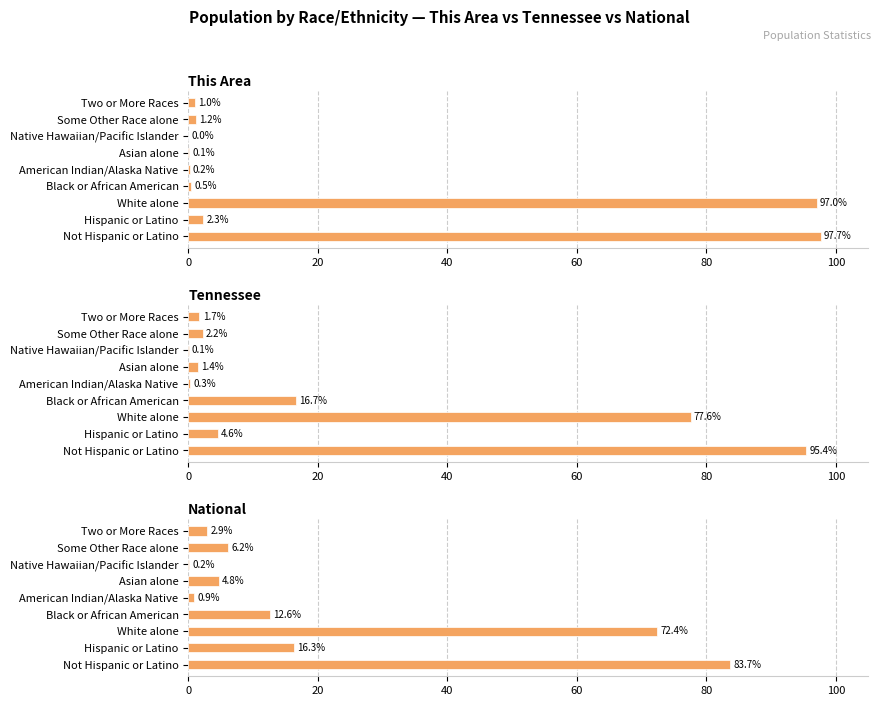

What is the minimum value for Tennessee?

0.1